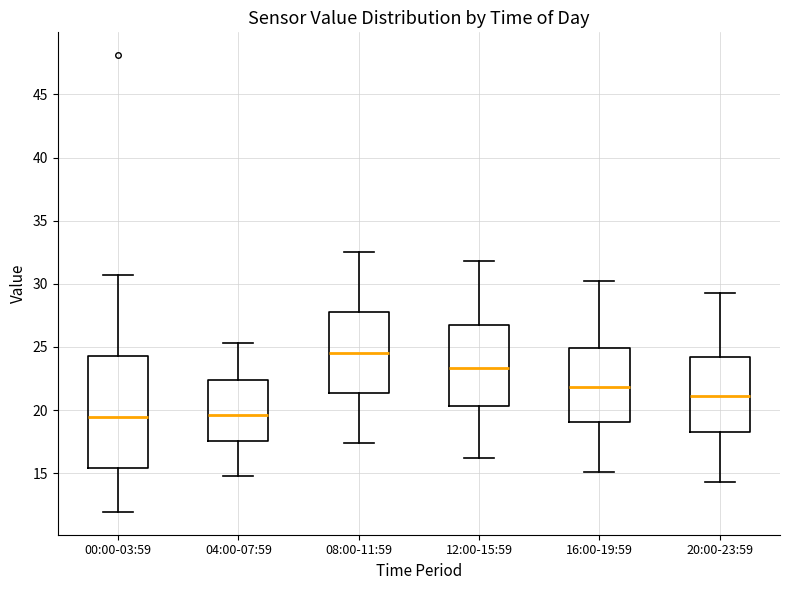

Comparing the boxes themselves (not the whiskers), which one is the tallest?

00:00-03:59